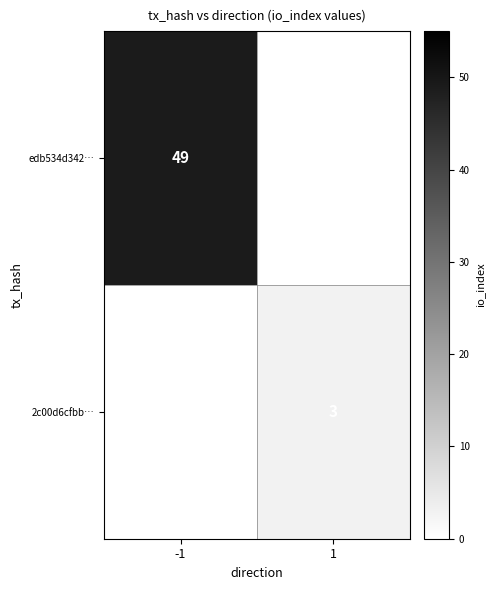

Is it true that edb534d342… equals 31 at -1?

False